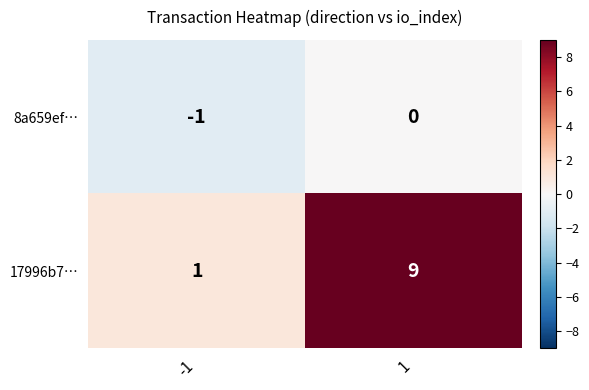

At which category is the sum across all series the highest?

1